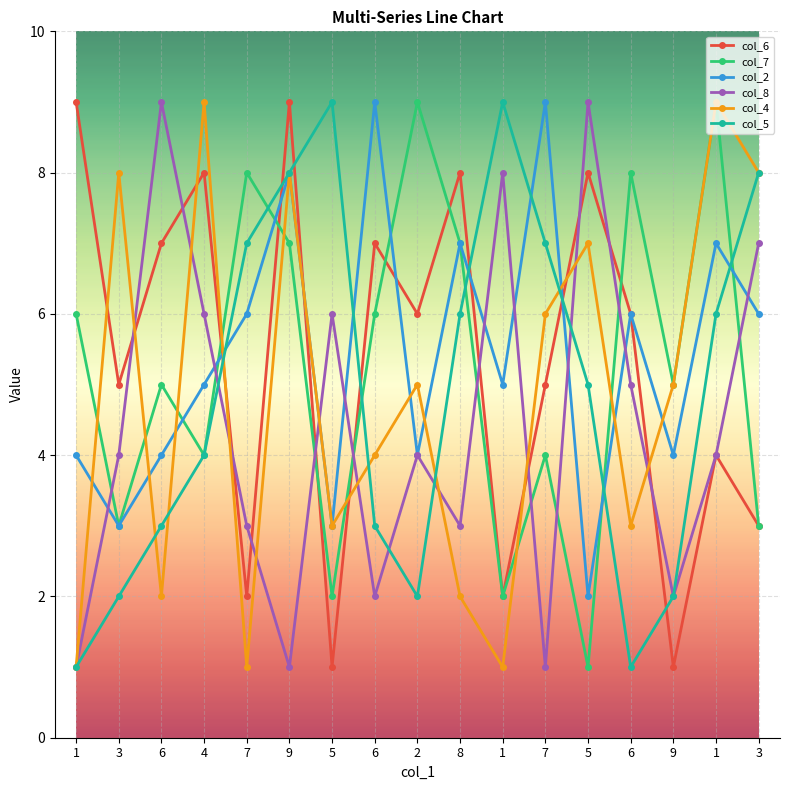

What is the total value across all series at 5?

24